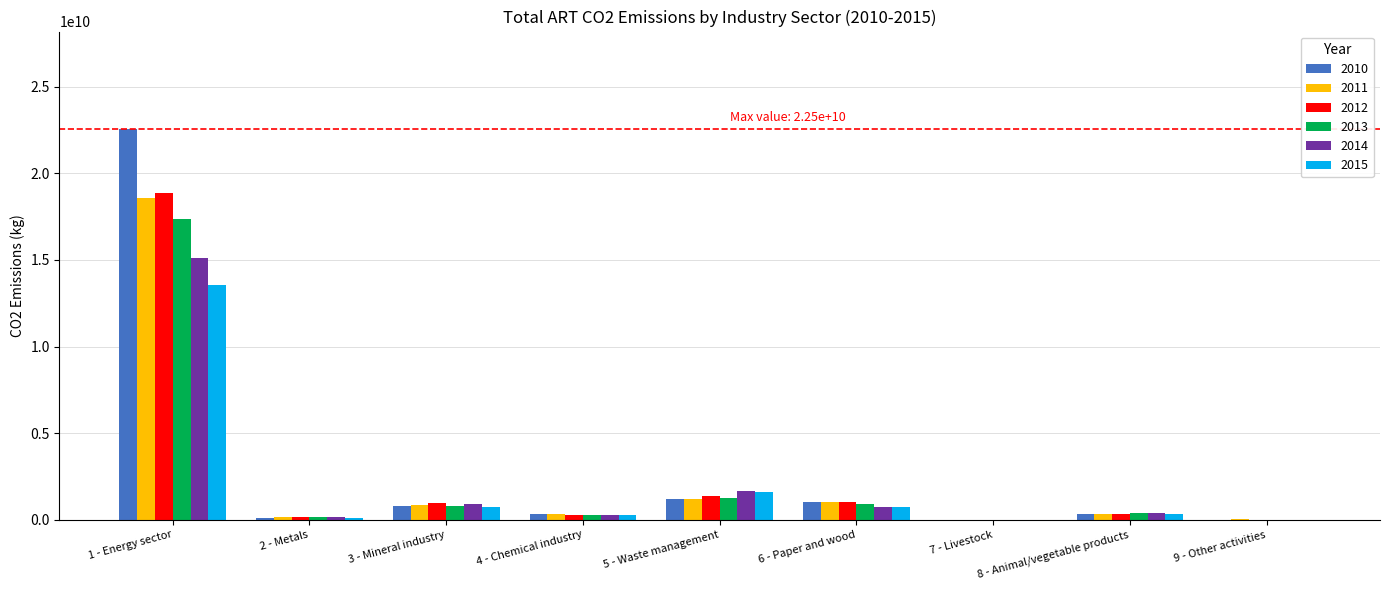

The value of 2015 at 3 - Mineral industry is 741018907. True or false?

True